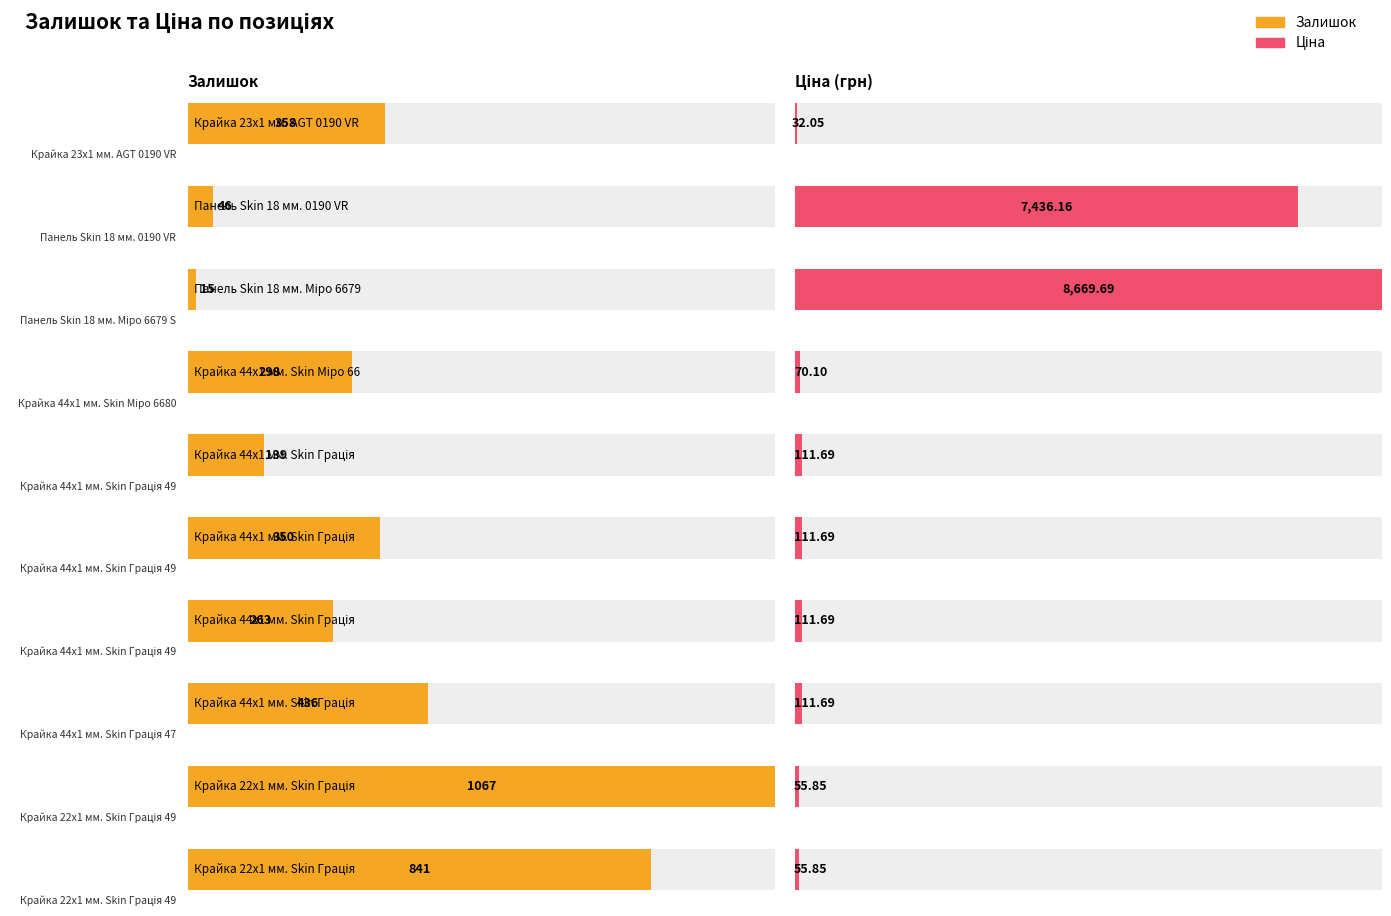

What is the value of the Залишок bar at the 8th from the left?

436.0